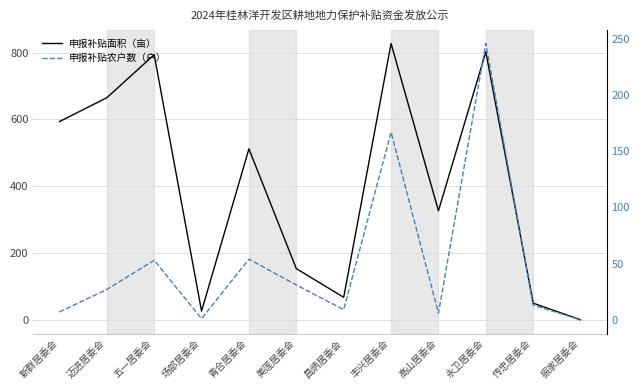

What is the highest value of the 申报补贴农户数（户） series?

246.0